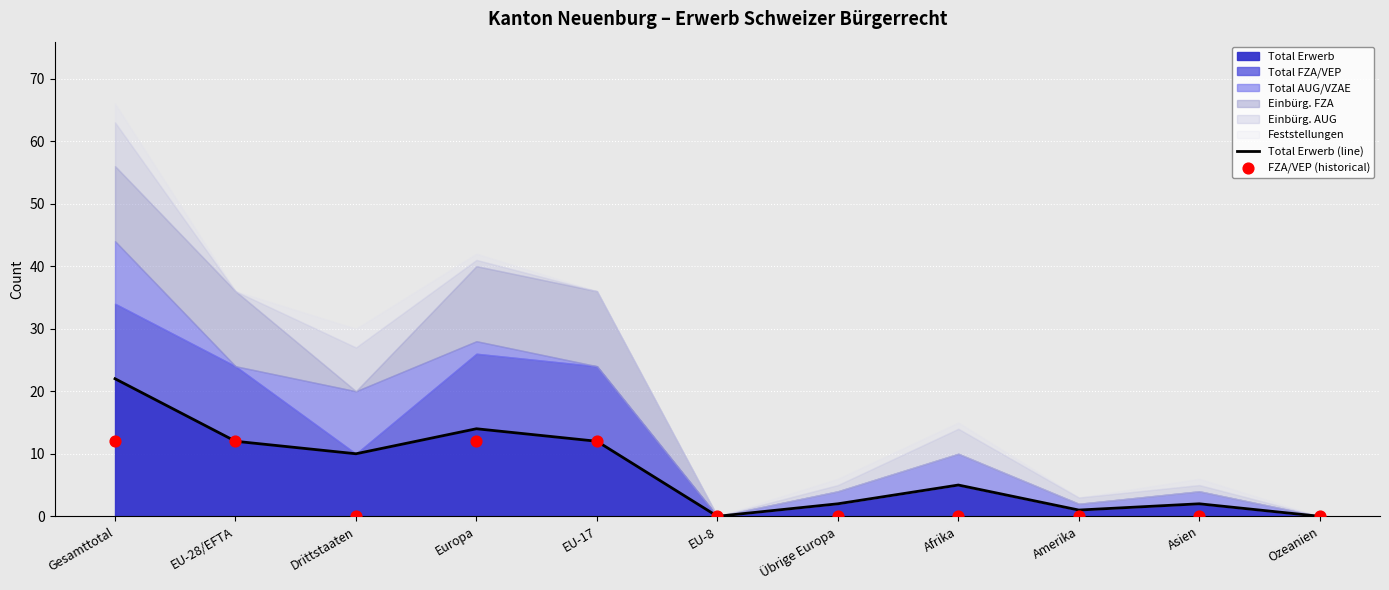

The value of Total Erwerb at Übrige Europa is 2. True or false?

True